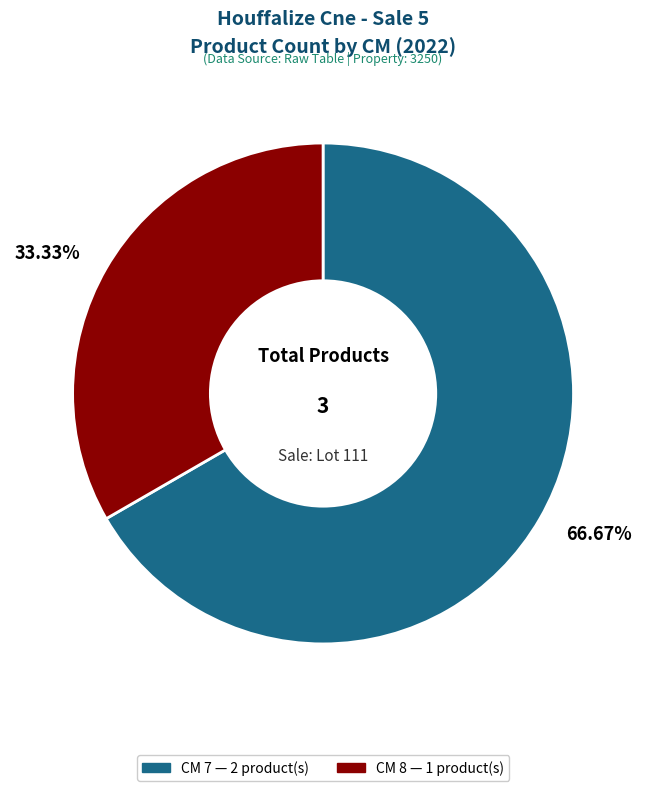

Rank the categories by value from highest to lowest.

66.67%, 33.33%